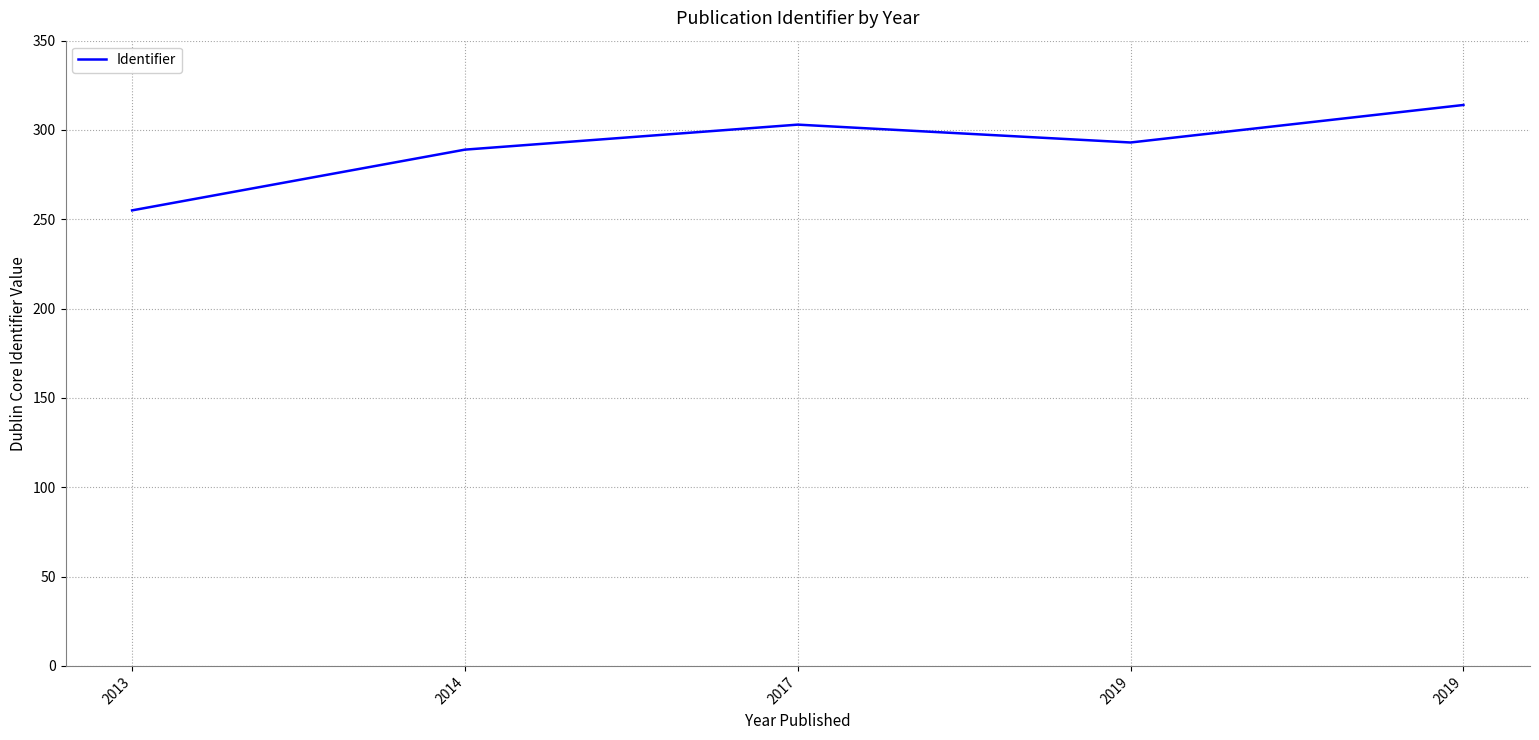

Reading right to left, transcribe all the data shown in this chart.

314	293	303	289	255